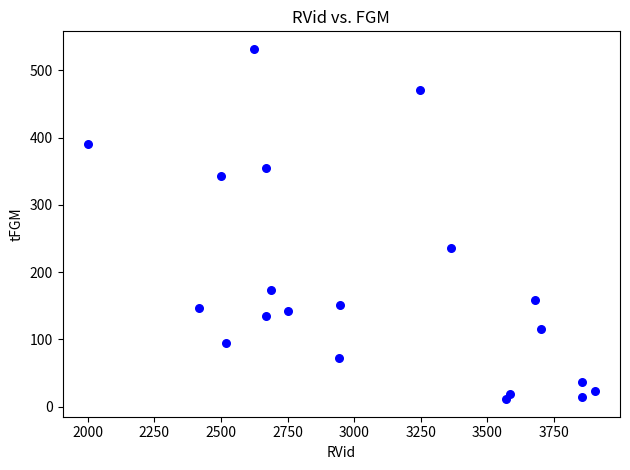

What is the range of X values (max minus min)?

1901